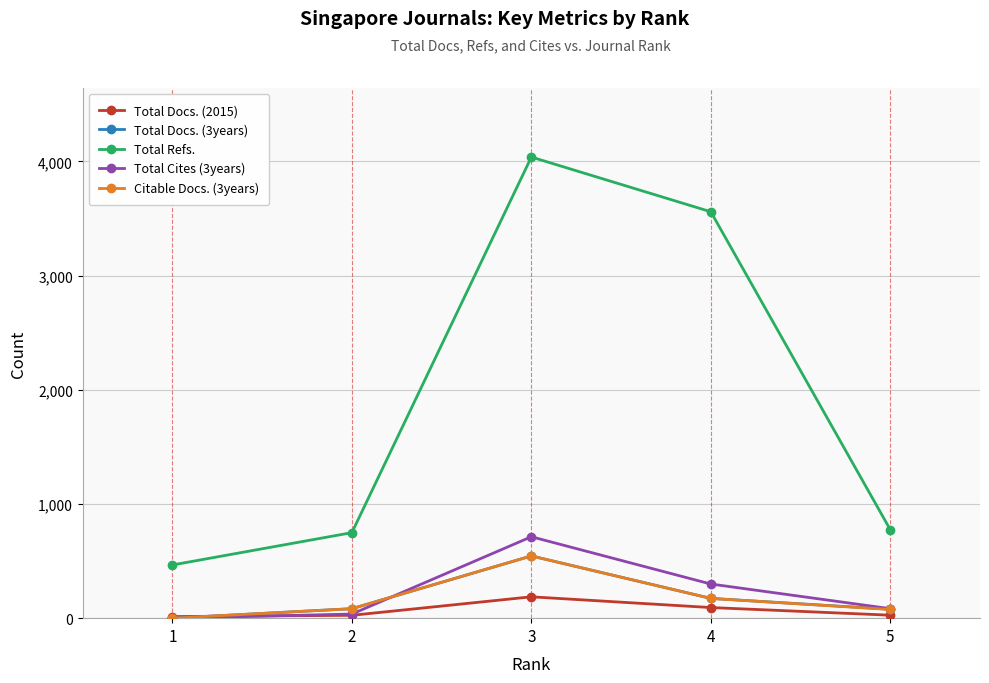

How many lines are shown in the chart?

5